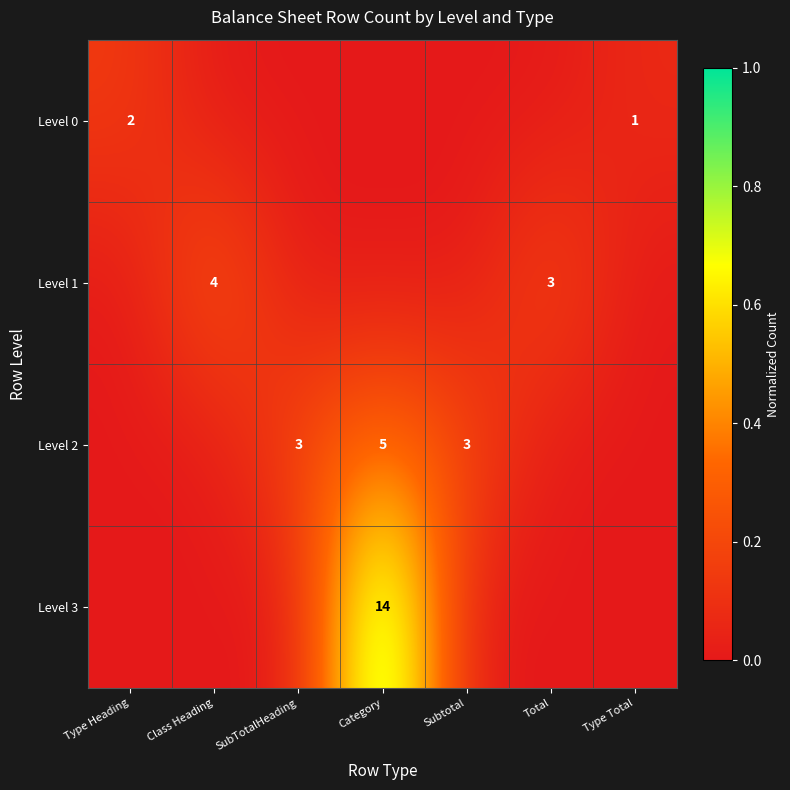

The Level 2 series shows 1 at Category. True or false?

False